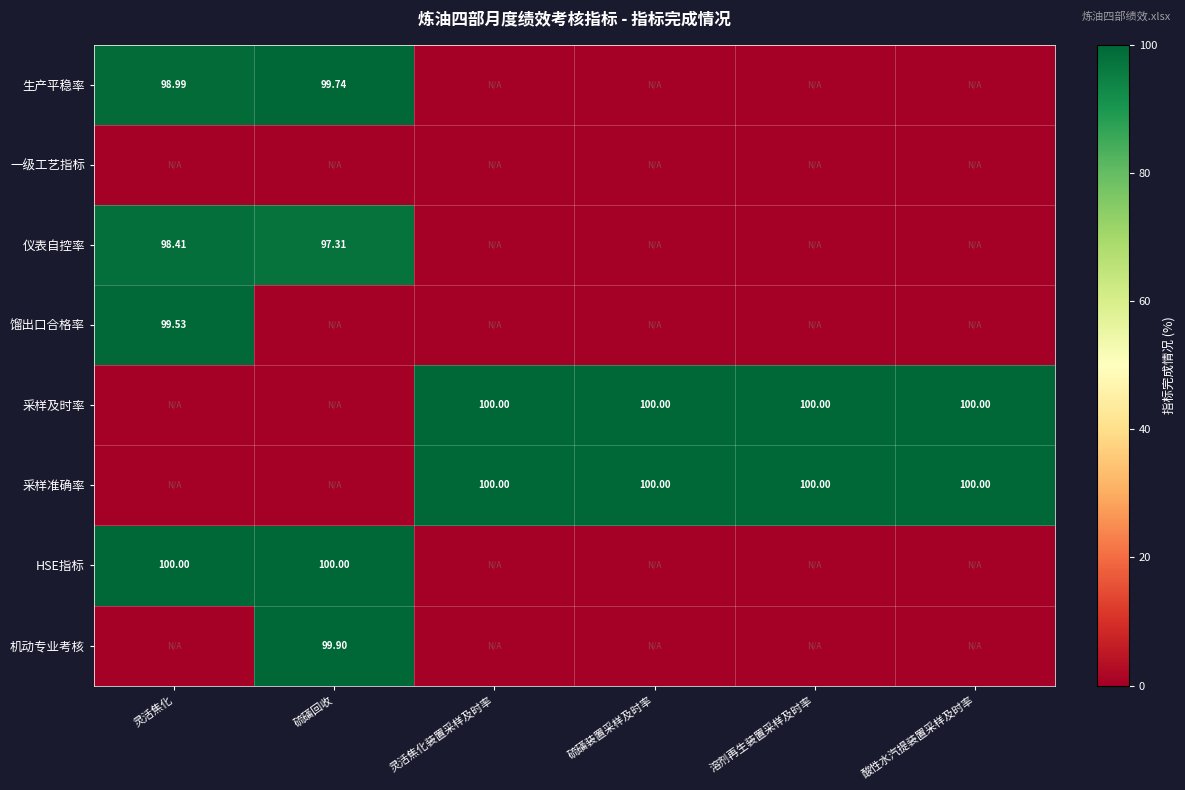

Is the value of 机动专业考核 at 硫磺回收 greater than the value of 采样及时率 at 酸性水汽提装置采样及时率?

No